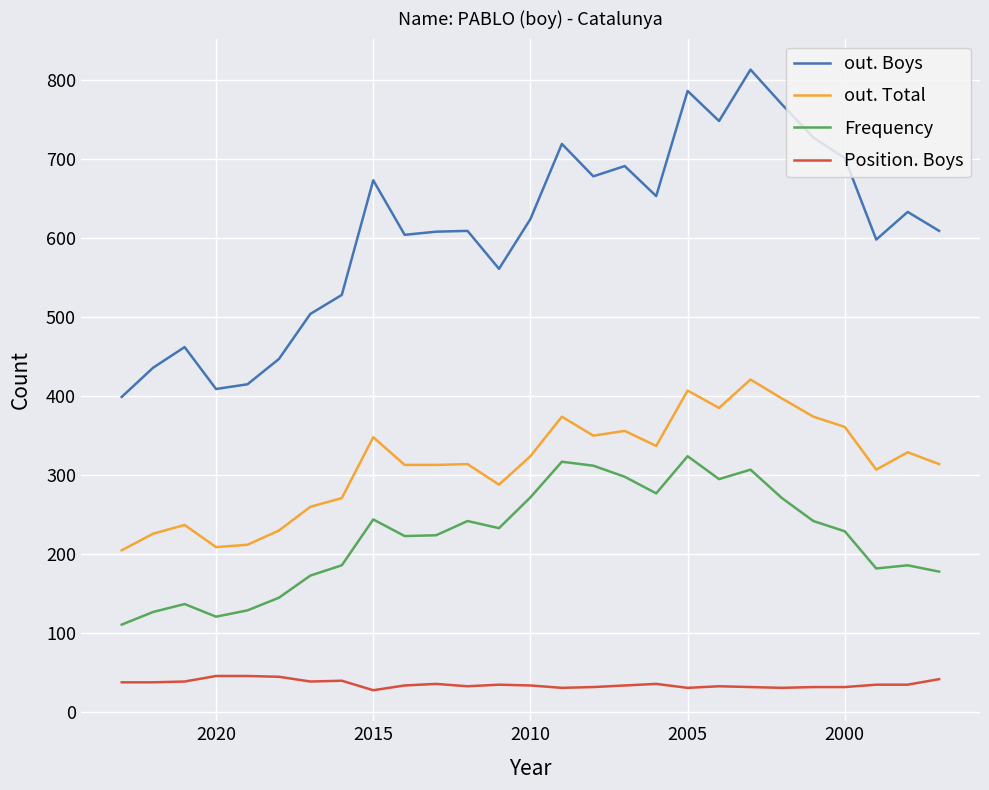

What is the value of the Position. Boys point at the 6th from the left?

45